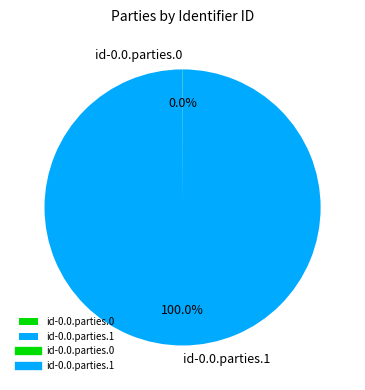

Which slice is the largest?

id-0.0.parties.1